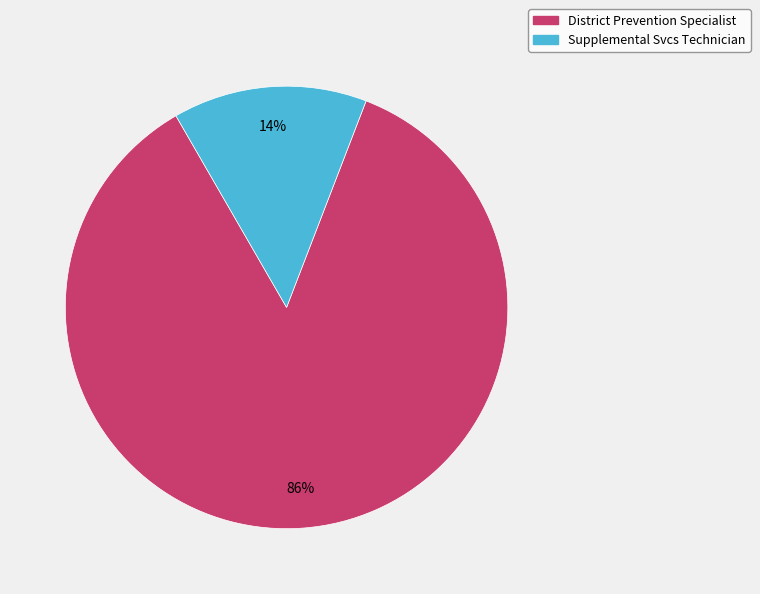

To the nearest percent, what percentage of the pie is Supplemental Svcs Technician?

14%